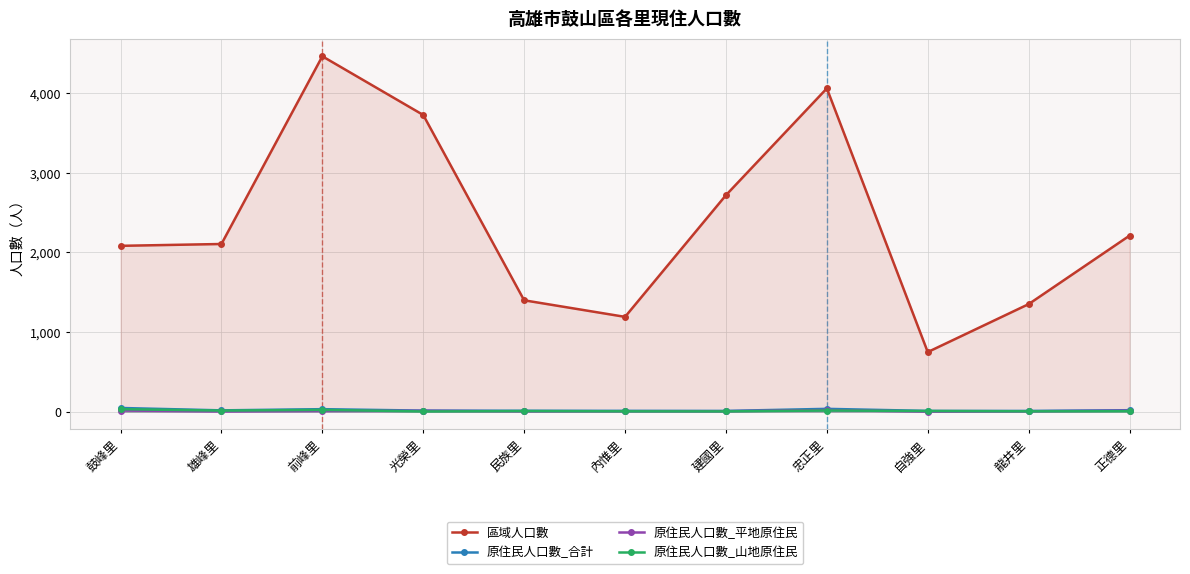

Reading left to right, extract all data points from this chart.

區域人口數: 鼓峰里=2083	雄峰里=2106	前峰里=4463	光榮里=3726	民族里=1399	內惟里=1191	建國里=2719	忠正里=4060	自強里=749	龍井里=1351	正德里=2211
原住民人口數_合計: 鼓峰里=47	雄峰里=17	前峰里=32	光榮里=14	民族里=12	內惟里=11	建國里=10	忠正里=36	自強里=10	龍井里=10	正德里=19
原住民人口數_平地原住民: 鼓峰里=15	雄峰里=3	前峰里=9	光榮里=11	民族里=4	內惟里=6	建國里=6	忠正里=21	自強里=1	龍井里=5	正德里=13
原住民人口數_山地原住民: 鼓峰里=32	雄峰里=14	前峰里=23	光榮里=3	民族里=8	內惟里=5	建國里=4	忠正里=15	自強里=9	龍井里=5	正德里=6